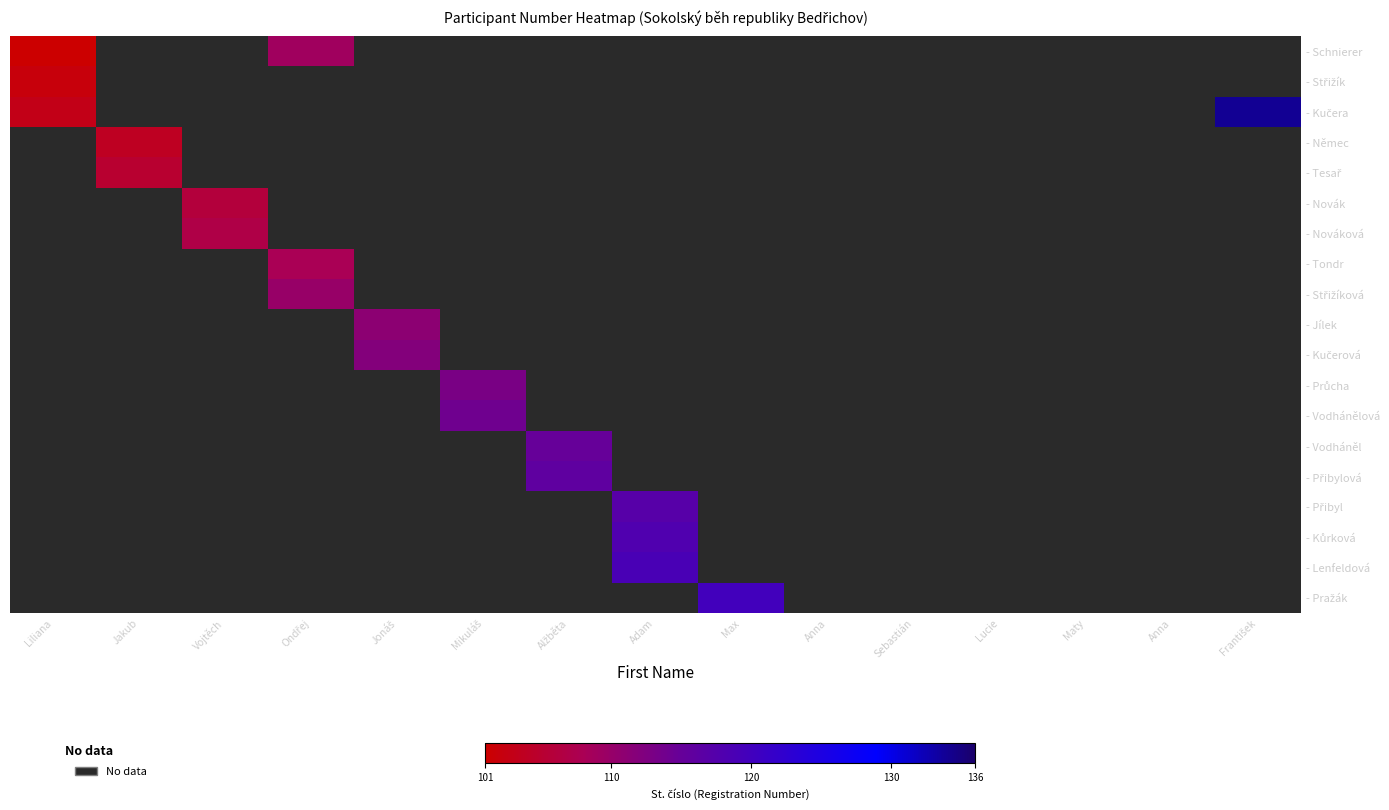

Rank the series by their average value, from lowest to highest.

- Schnierer, - Střižík, - Kučera, - Němec, - Tesař, - Novák, - Nováková, - Tondr, - Střižíková, - Jílek, - Kučerová, - Průcha, - Vodhánělová, - Vodháněl, - Přibylová, - Přibyl, - Kůrková, - Lenfeldová, - Pražák